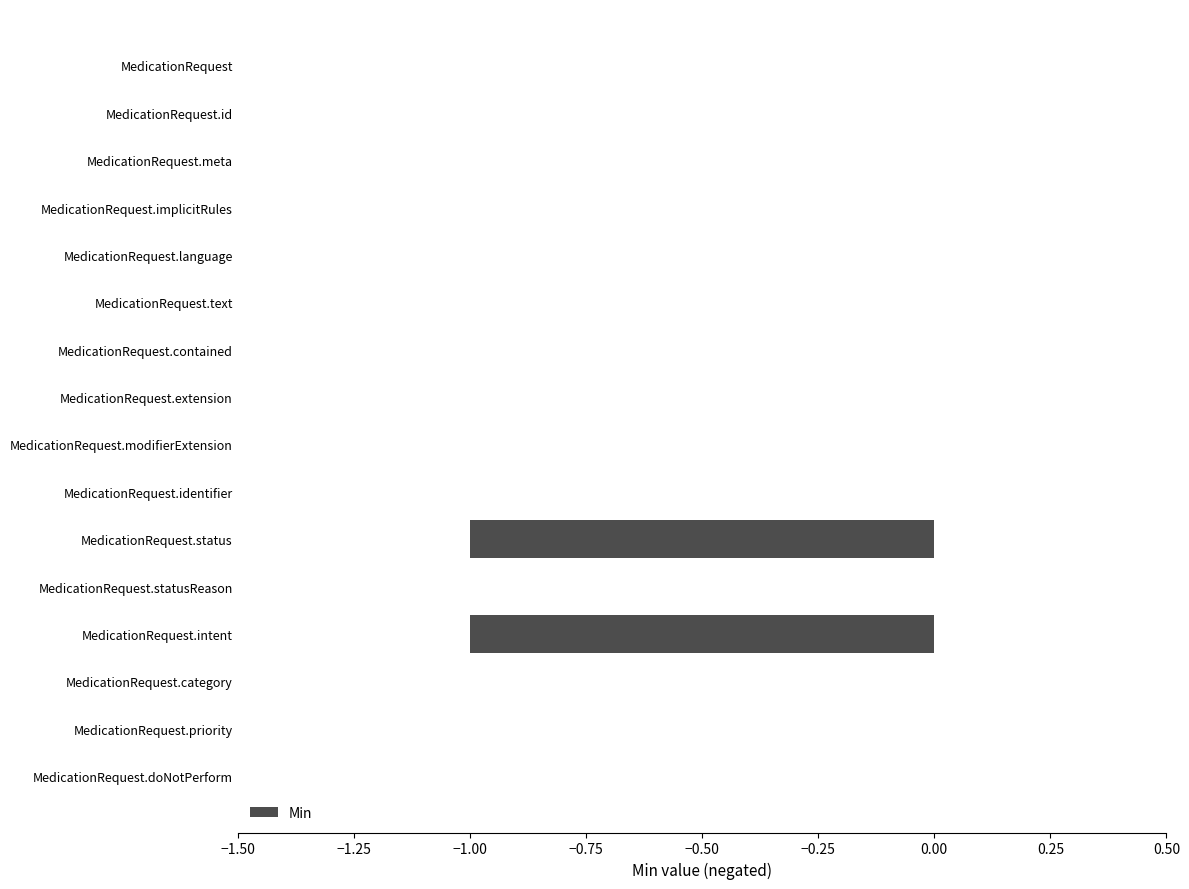

The chart shows a value of 0 at MedicationRequest.doNotPerform. True or false?

True